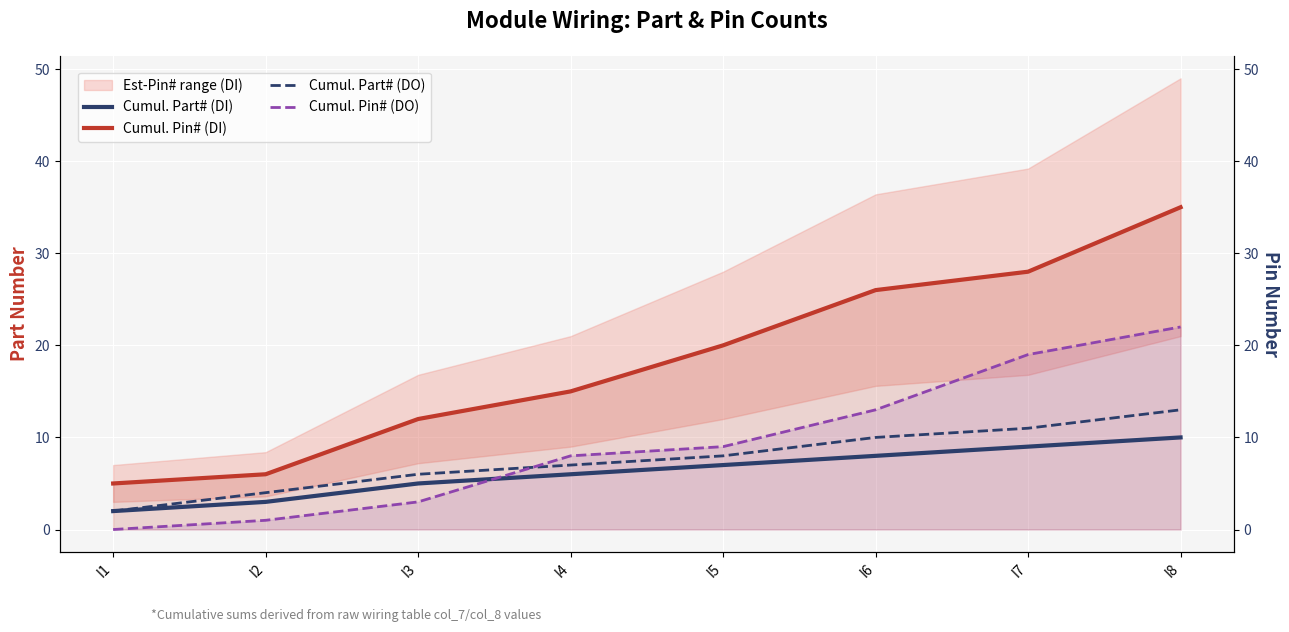

Which series has the largest total across all categories?

Cumul. Pin# (DI)